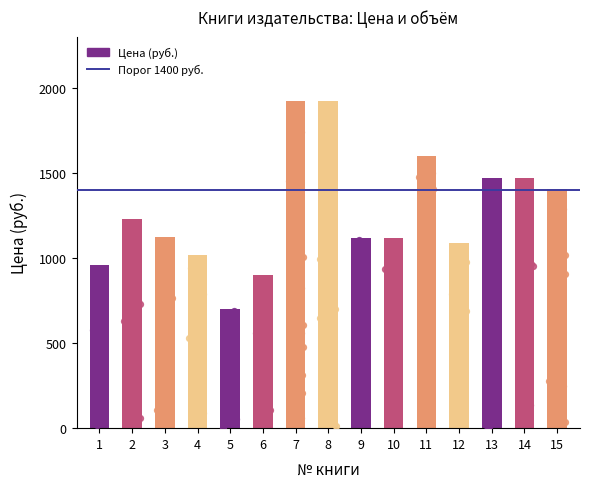

Is the value of Страниц at 4 greater than the value of Год at 9?

No